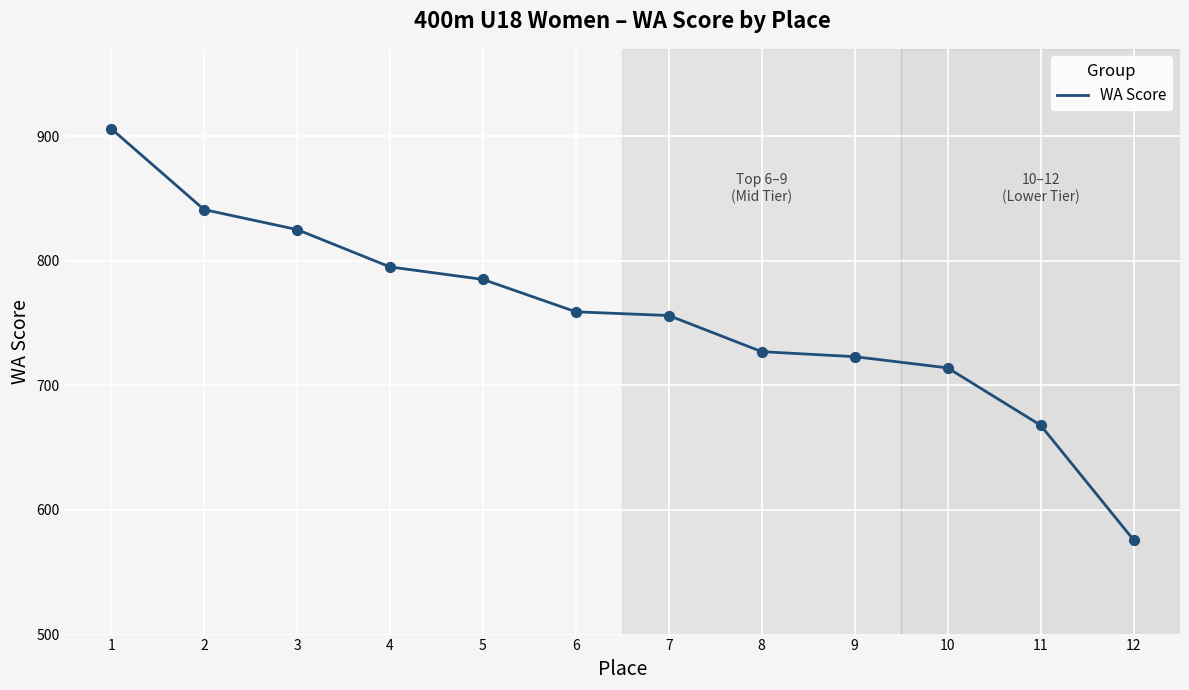

What is the change in value from 11 to 12?

-92